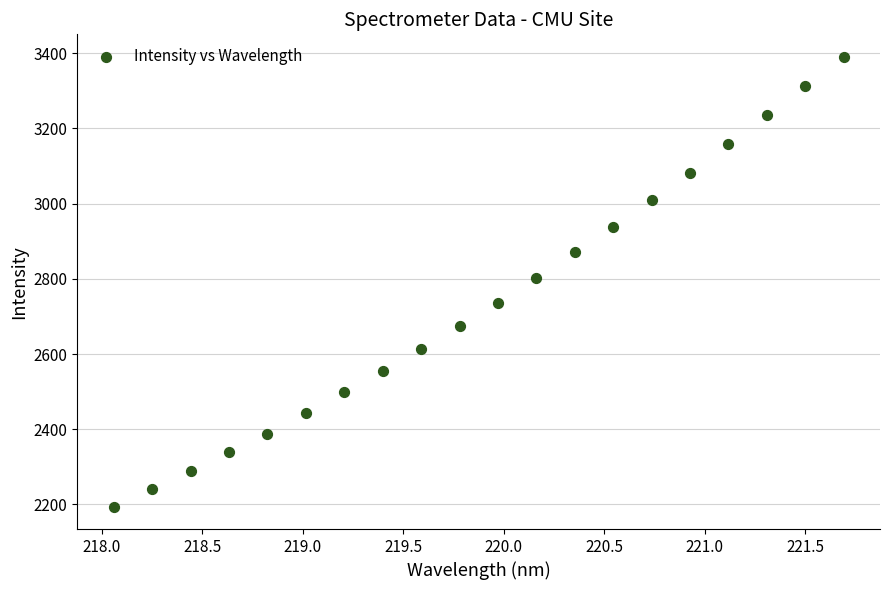

What is the range of Y values (max minus min)?

1196.1